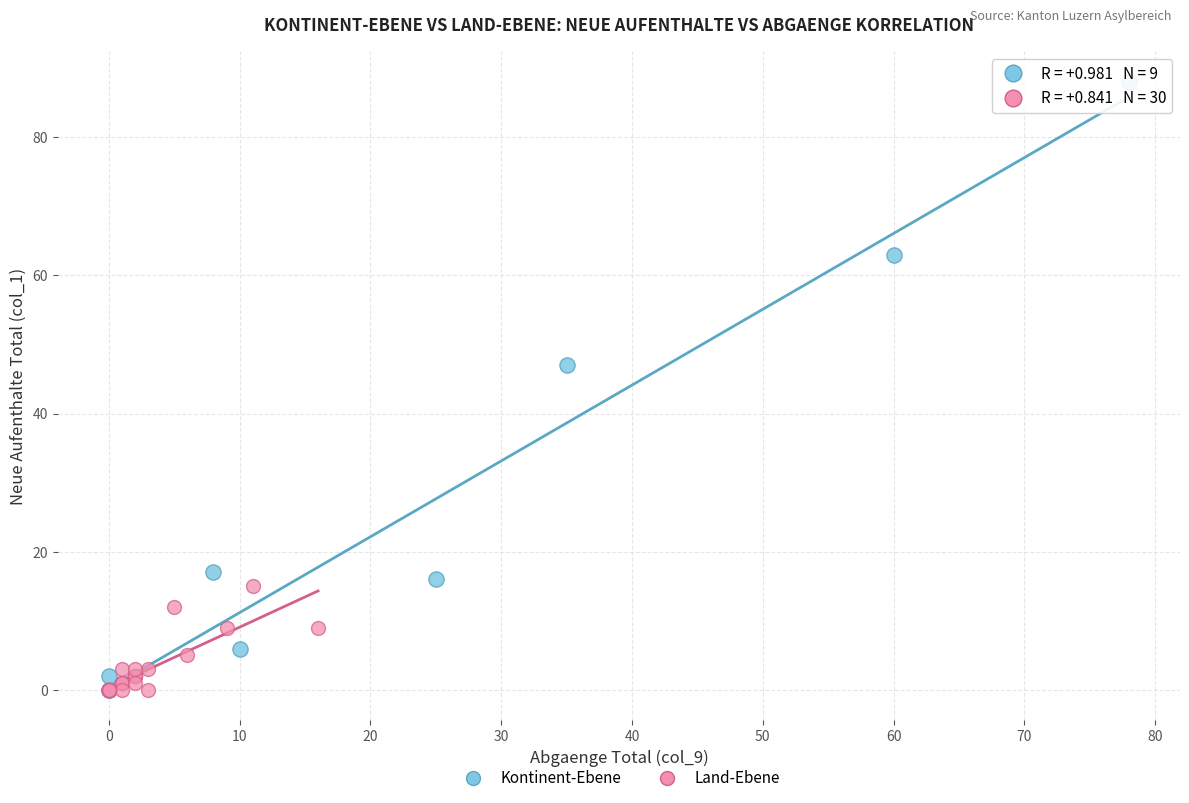

Which series reaches the maximum Y coordinate?

Kontinent-Ebene